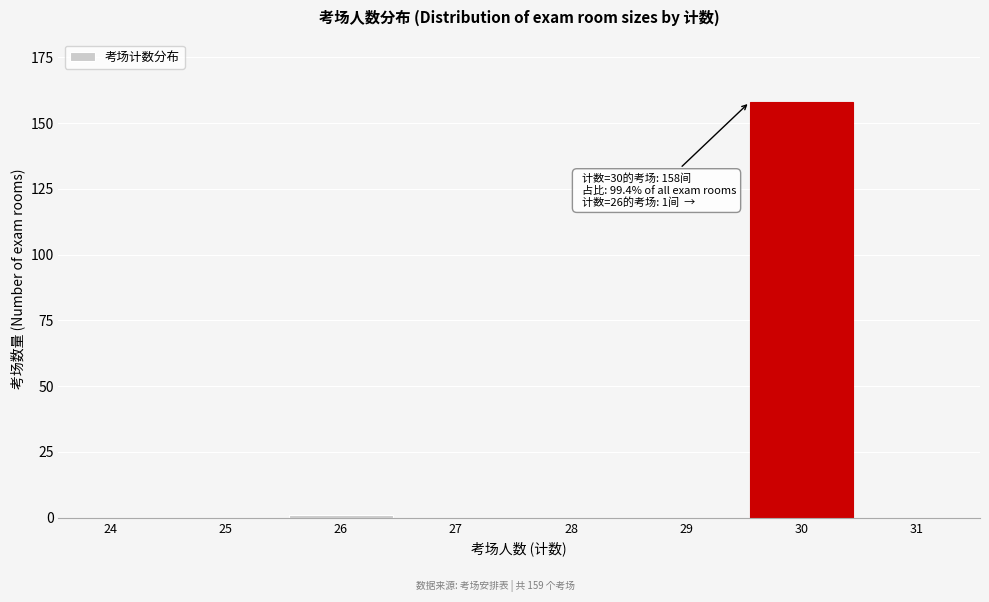

Reading left to right, list all the values displayed in this chart.

24=0	25=0	26=1	27=0	28=0	29=0	30=158	31=0